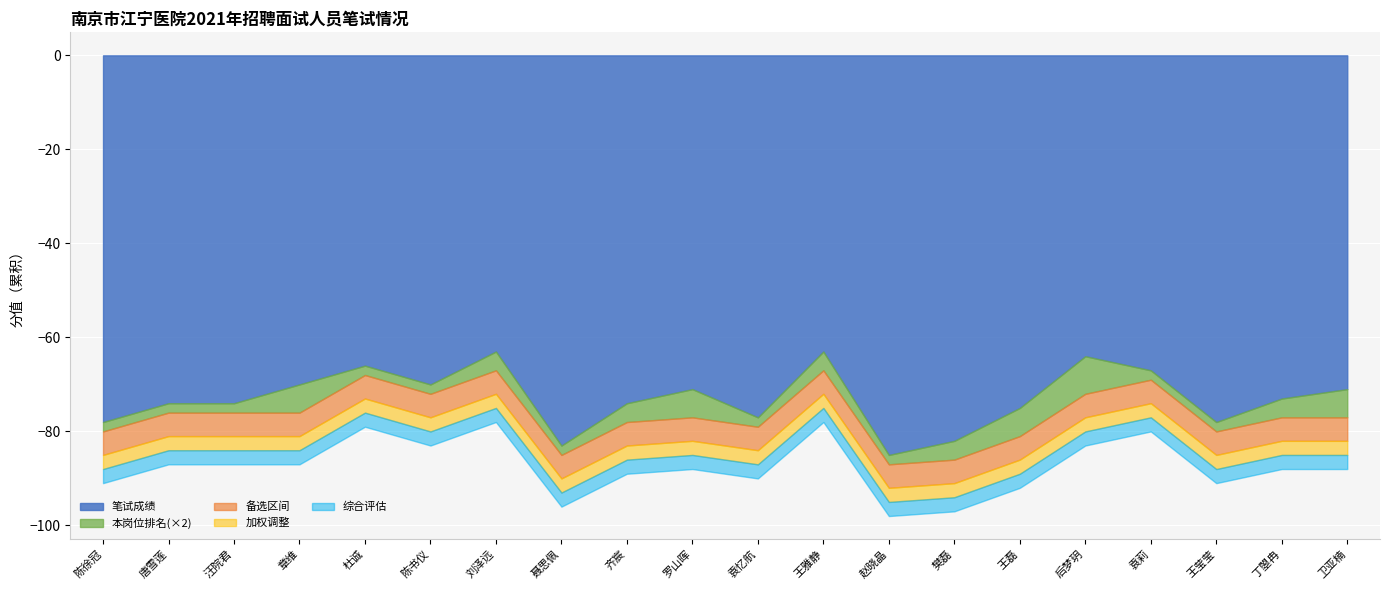

What is the spread (max minus min) of values at 袁莉?

66